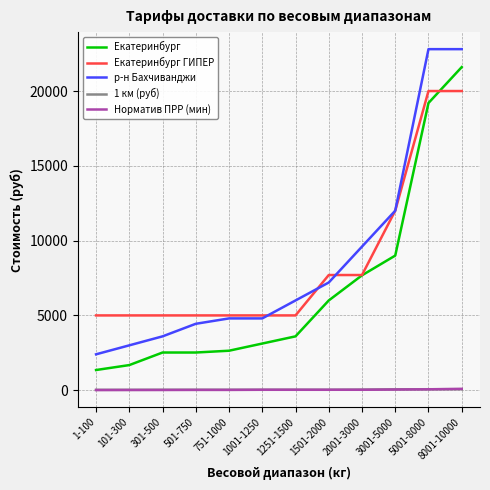

What are all the series names shown in the legend?

Екатеринбург, Екатеринбург ГИПЕР, р-н Бахчиванджи, 1 км (руб), Норматив ПРР (мин)